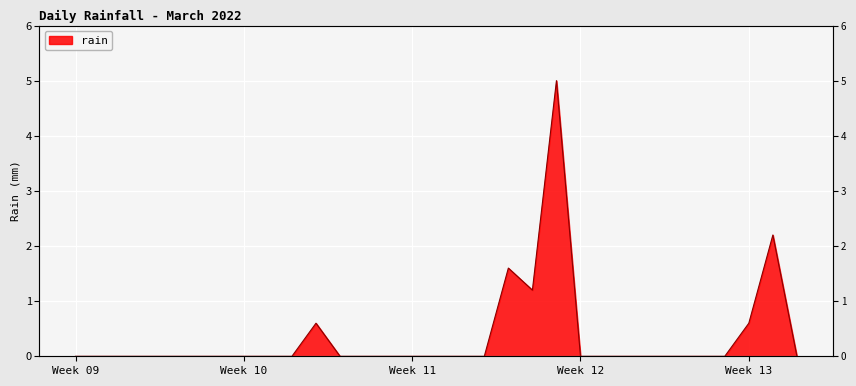

What is the sum of the values at 2022-03-21 and 2022-03-10?

5.0